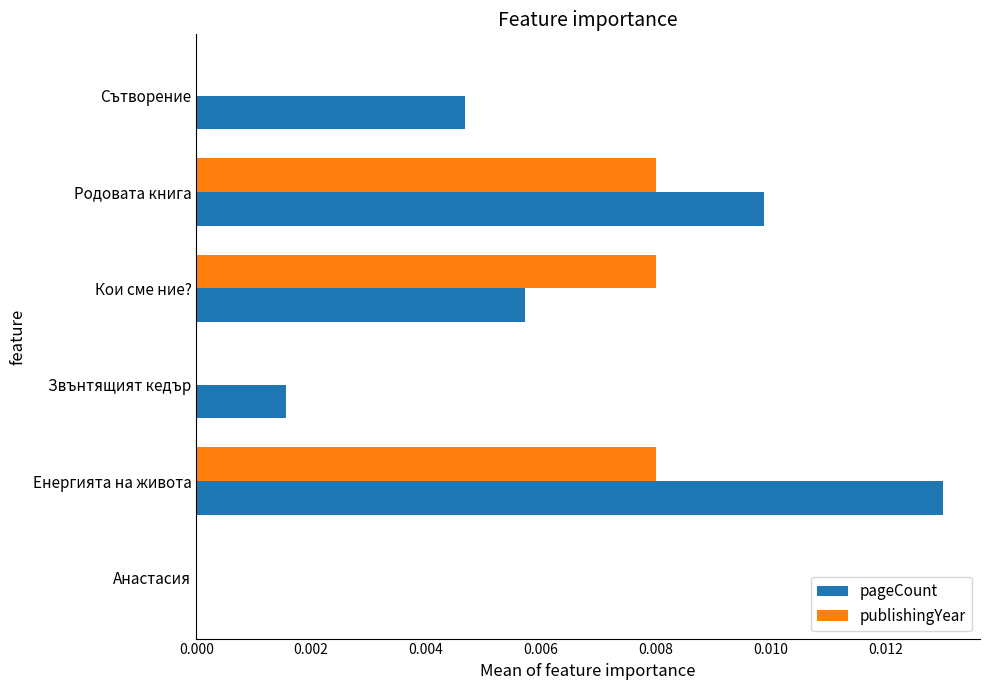

Which series changed the most between Звънтящият кедър and Кои сме ние??

publishingYear